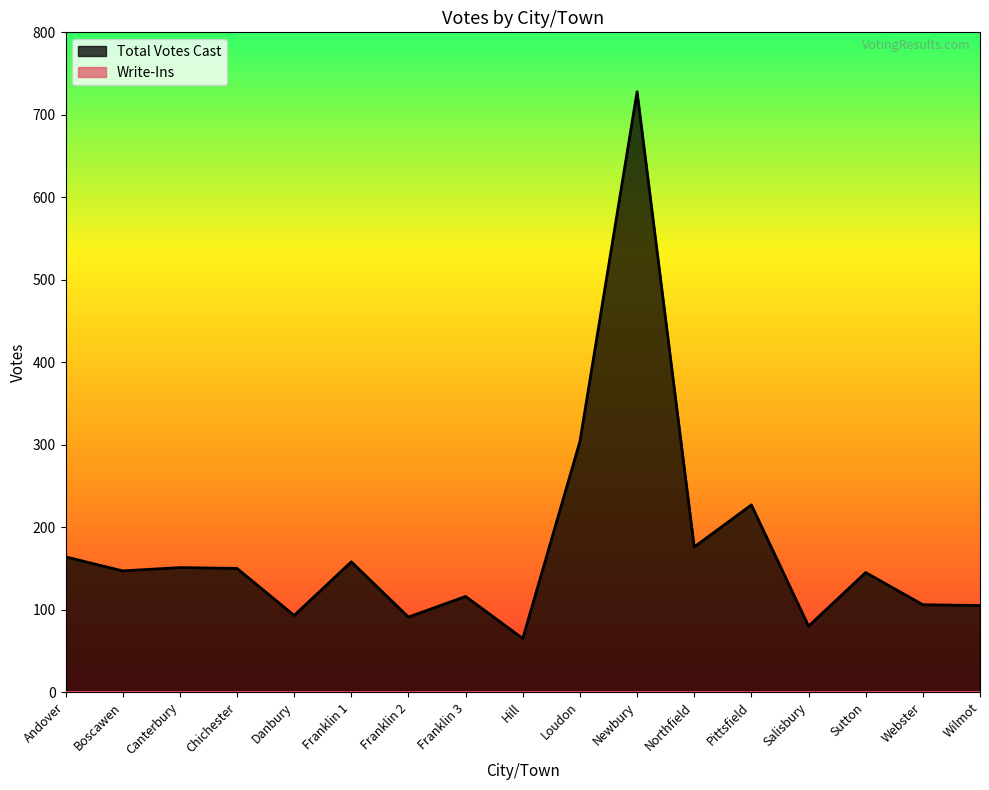

What position from the left is Hill?

9